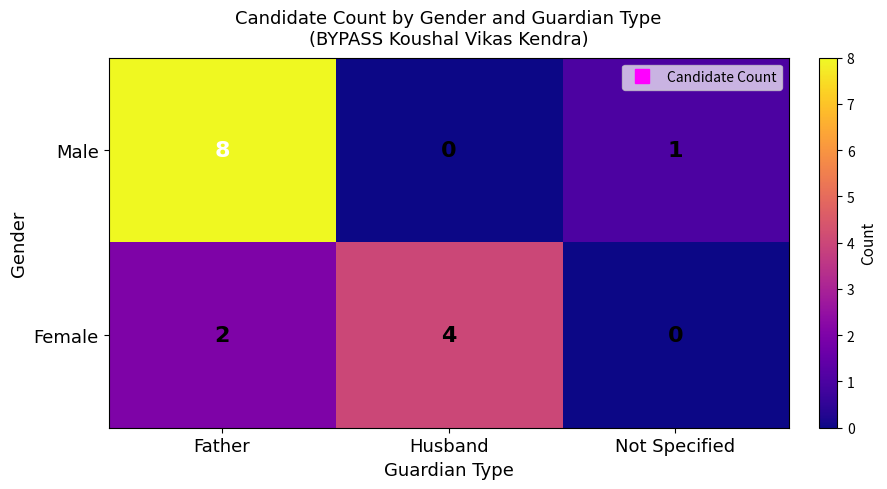

Reading left to right, list all the values displayed in this chart.

Male: Father=8	Husband=0	Not Specified=1
Female: Father=2	Husband=4	Not Specified=0